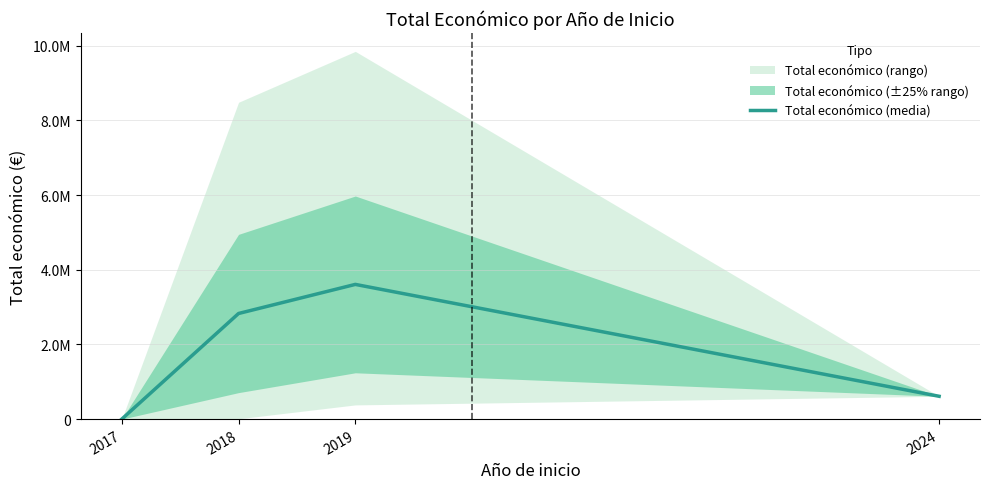

How many points are higher than both their immediate neighbors (excluding endpoints)?

1